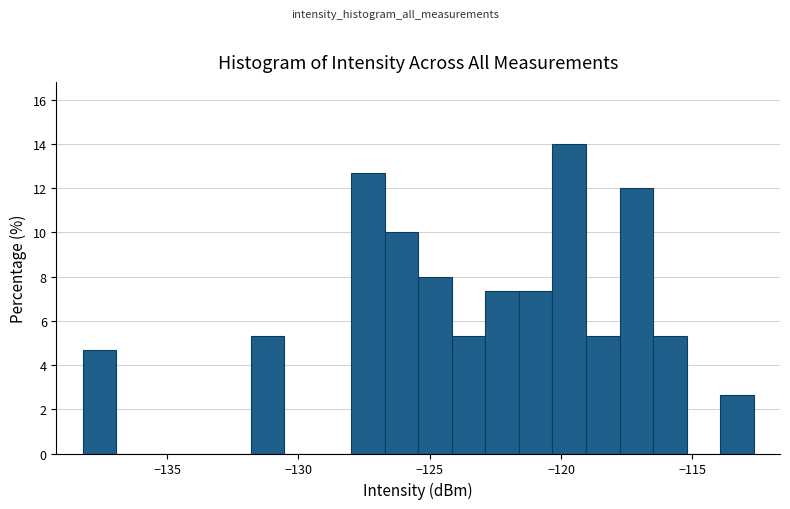

Around what value on the x-axis is the tallest bar? Give the approximate position of its centre, as read against the axis.

-119.5